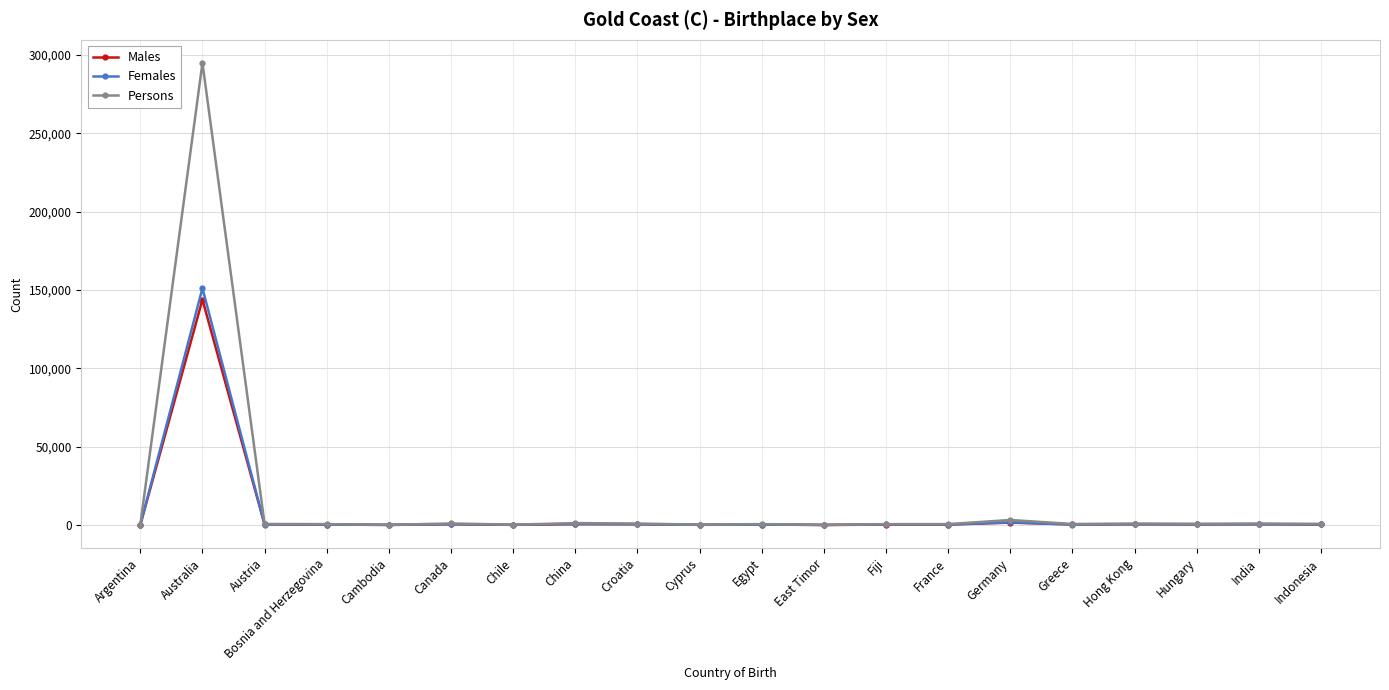

What is the difference between the Males values at Bosnia and Herzegovina and China?

274